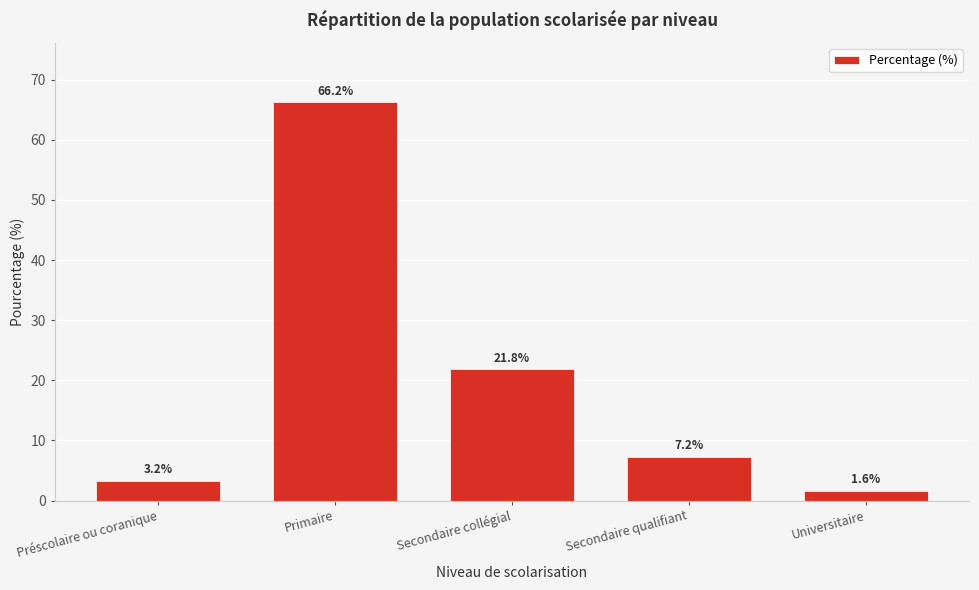

Reading left to right, what are all the values shown in this chart?

Préscolaire ou coranique=3.2	Primaire=66.2	Secondaire collégial=21.8	Secondaire qualifiant=7.2	Universitaire=1.6